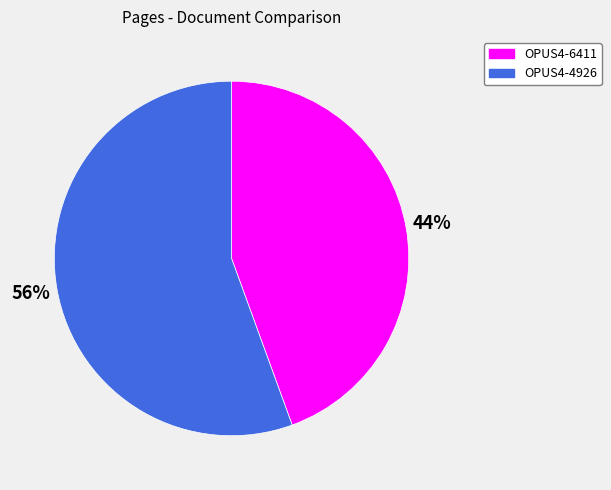

Between OPUS4-6411 and OPUS4-4926, which is larger?

OPUS4-4926